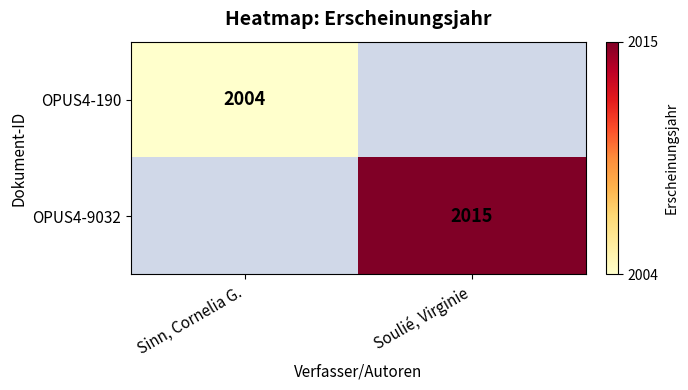

The OPUS4-190 series shows 2004 at Sinn, Cornelia G.. True or false?

True